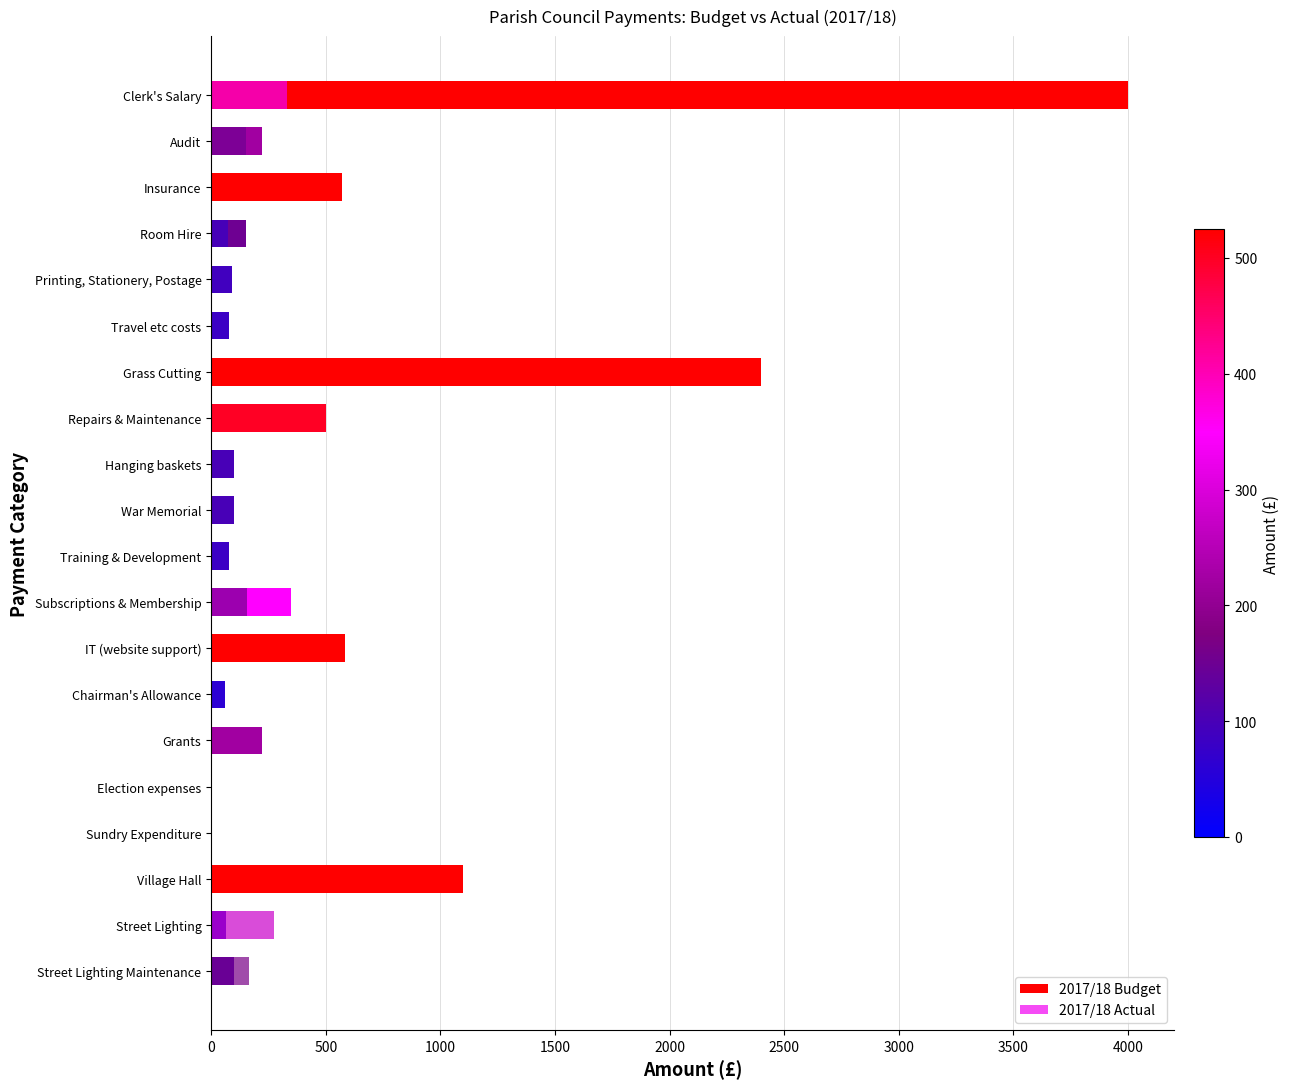

How many bars are there in each group?

2